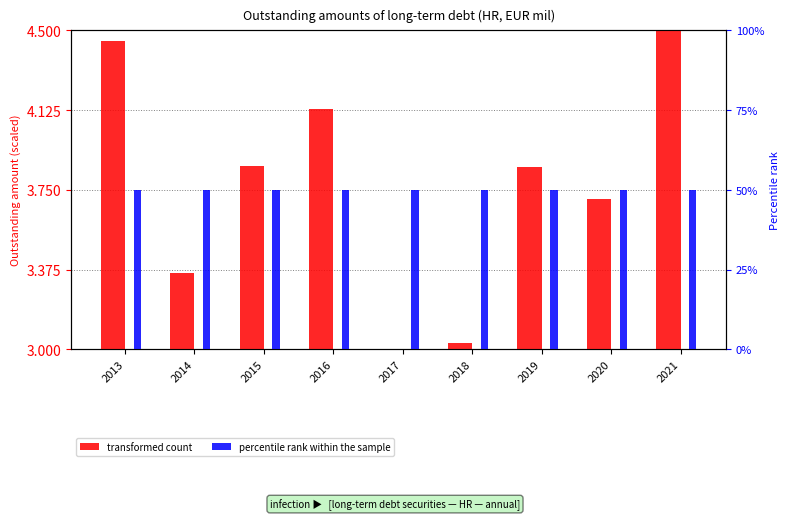

What is the total value across all series at 2016?

54.1